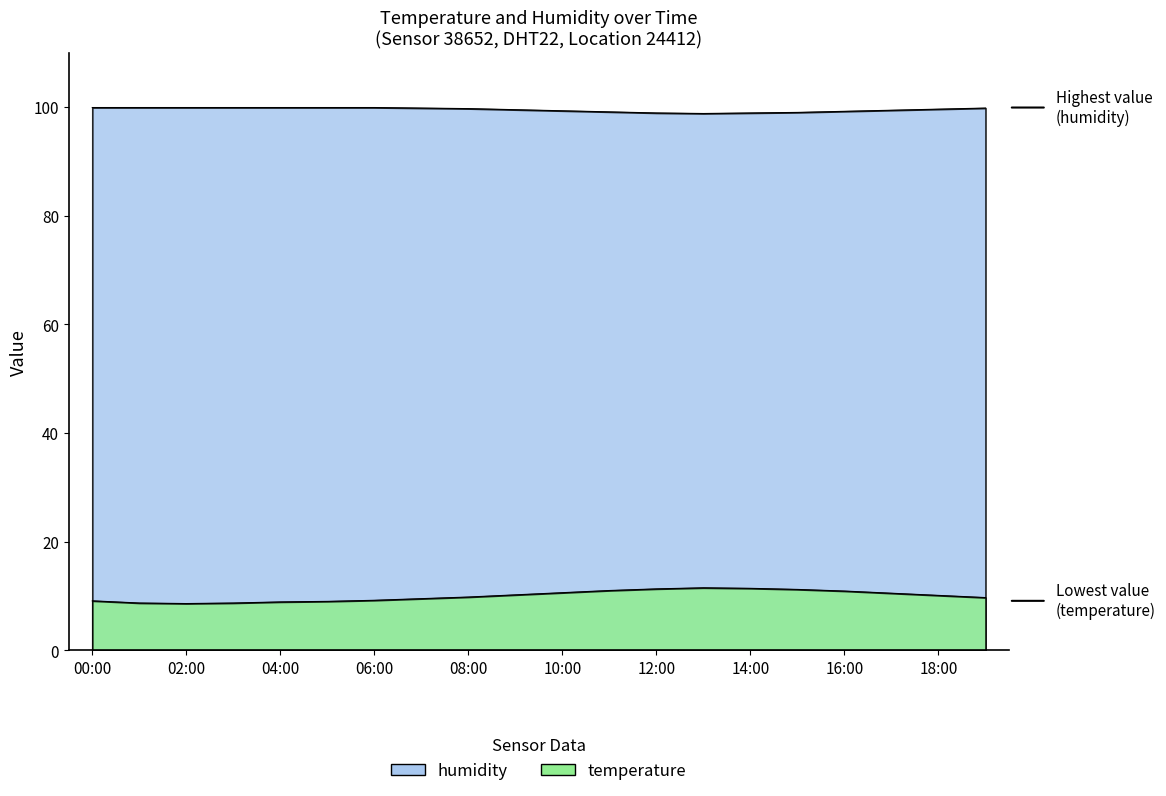

Reading left to right, transcribe all the data shown in this chart.

temperature: 00:00=9.1	01:00=8.7	02:00=8.6	03:00=8.7	04:00=8.9	05:00=9.0	06:00=9.2	07:00=9.5	08:00=9.8	09:00=10.2	10:00=10.6	11:00=11.0	12:00=11.3	13:00=11.5	14:00=11.4	15:00=11.2	16:00=10.9	17:00=10.5	18:00=10.1	19:00=9.7
humidity: 00:00=99.9	01:00=99.9	02:00=99.9	03:00=99.9	04:00=99.9	05:00=99.9	06:00=99.9	07:00=99.8	08:00=99.7	09:00=99.5	10:00=99.3	11:00=99.1	12:00=98.9	13:00=98.8	14:00=98.9	15:00=99.0	16:00=99.2	17:00=99.4	18:00=99.6	19:00=99.8